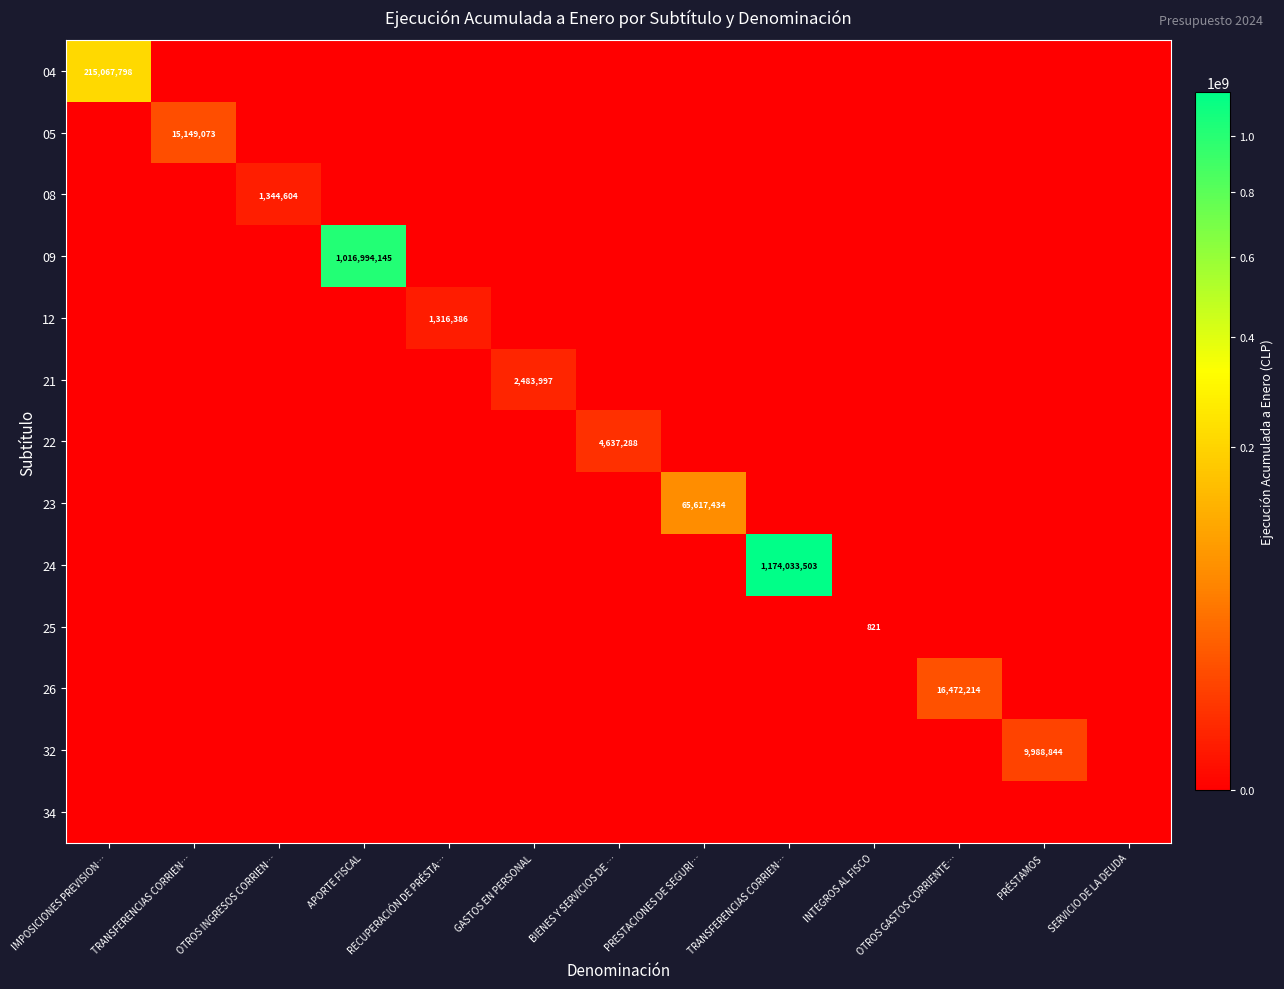

List the series in order of their peak value, lowest first.

34, 25, 12, 08, 21, 22, 32, 05, 26, 23, 04, 09, 24